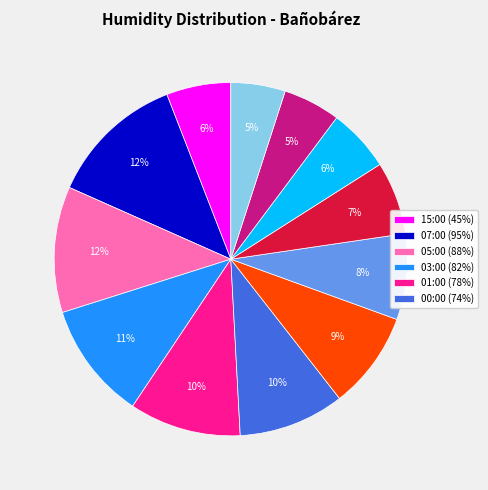

Does any single category account for the majority?

No